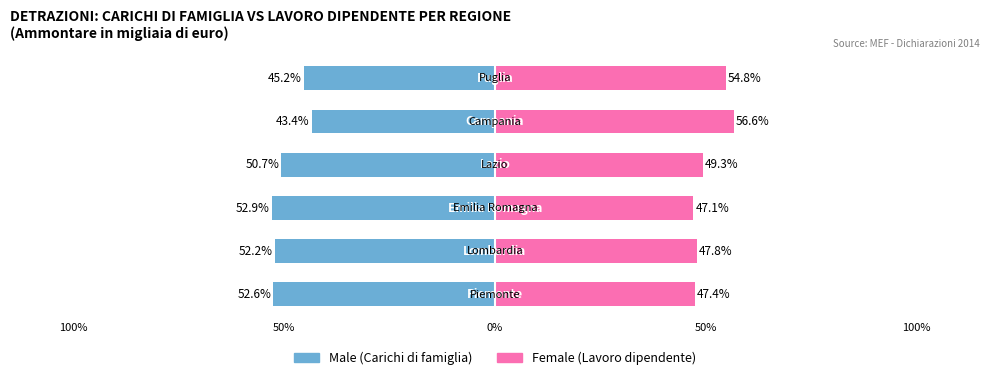

Which series has the largest range (max minus min)?

Male